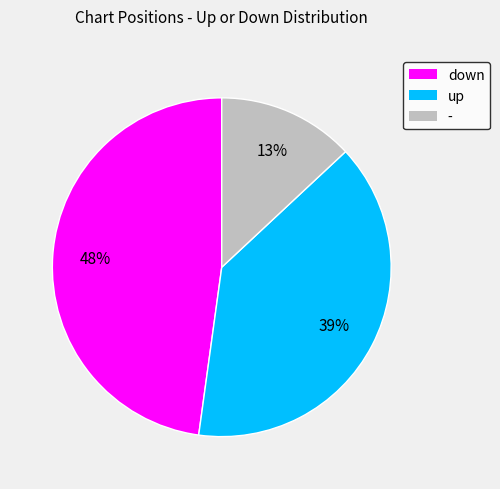

What percentage is the up slice, to the nearest percent?

39%